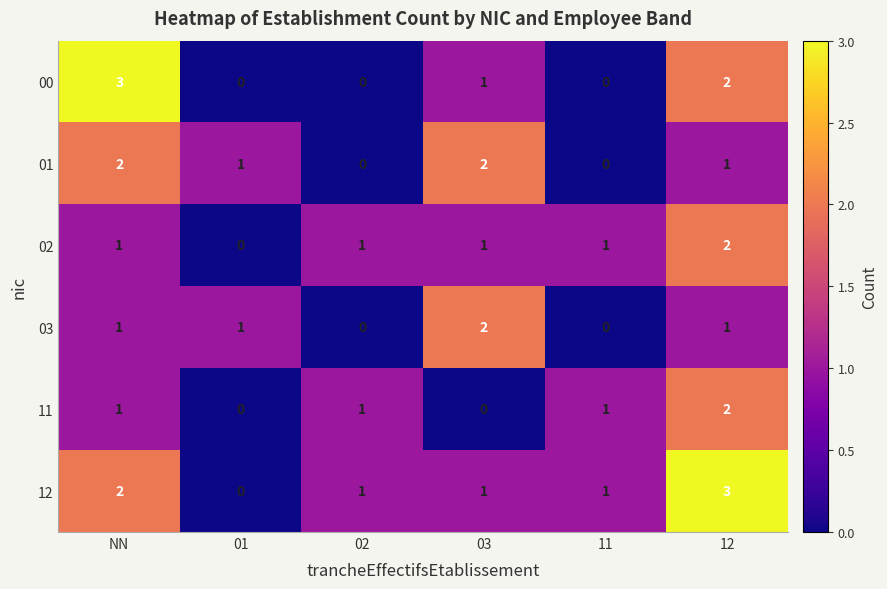

Which category has the highest value in the 03 series?

03